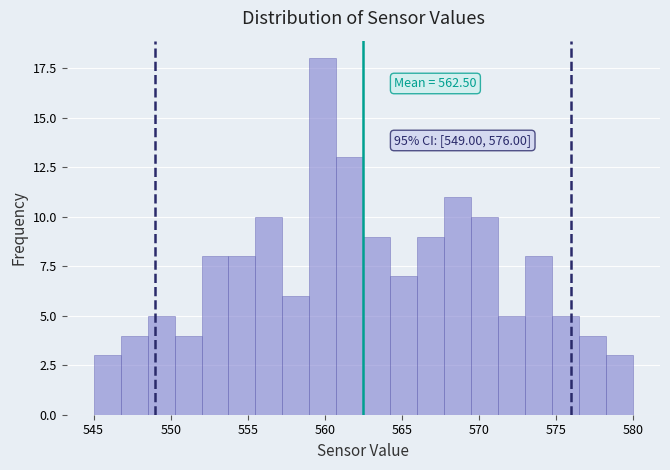

Around what value on the x-axis is the tallest bar? Give the approximate position of its centre, as read against the axis.

560.0